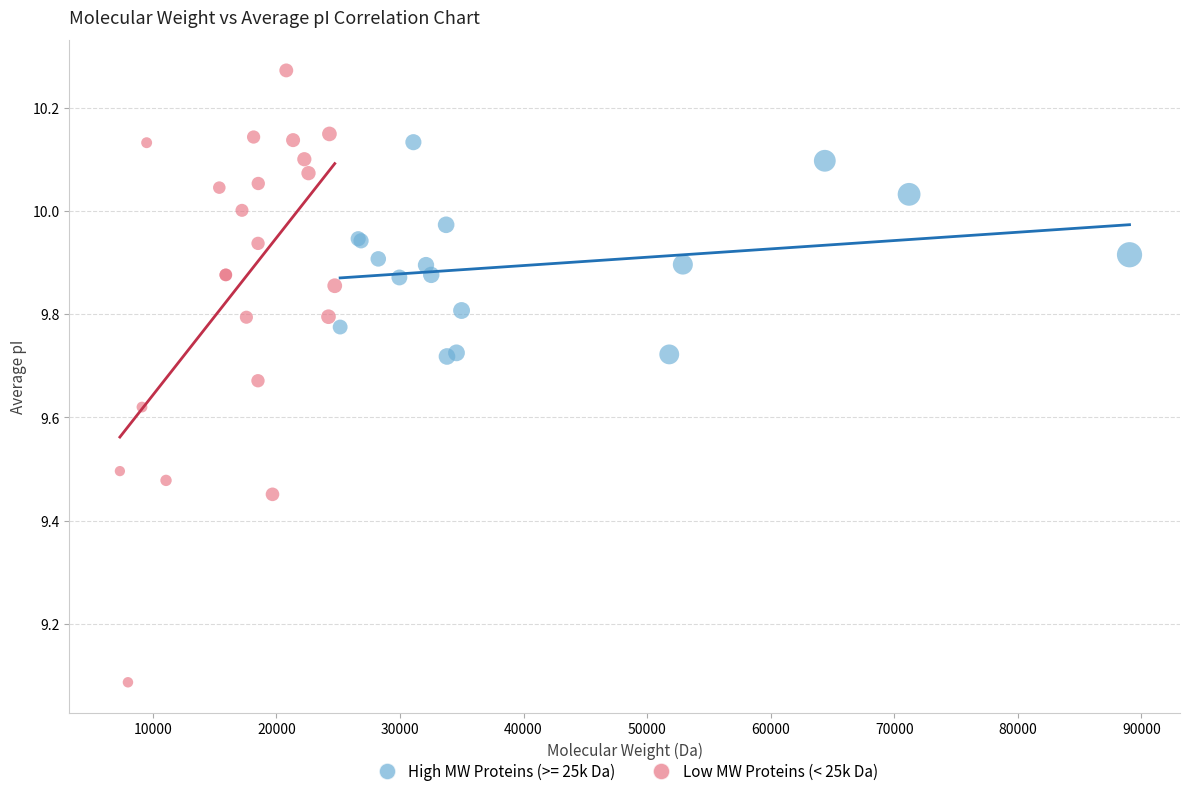

Which series contains the lowest Y value?

Low MW Proteins (< 25k Da)